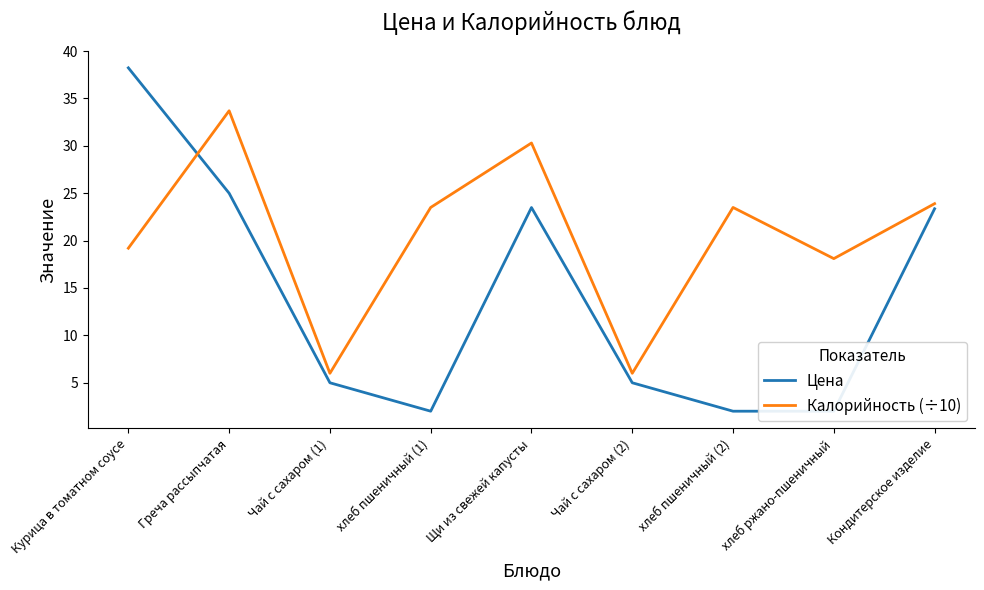

Reading left to right, transcribe all the data shown in this chart.

Цена: Курица в томатном соусе=38.2	Греча рассыпчатая=25.0	Чай с сахаром (1)=5.0	хлеб пшеничный (1)=2.0	Щи из свежей капусты=23.5	Чай с сахаром (2)=5.0	хлеб пшеничный (2)=2.0	хлеб ржано-пшеничный=2.0	Кондитерское изделие=23.4
Калорийность (÷10): Курица в томатном соусе=19.2	Греча рассыпчатая=33.7	Чай с сахаром (1)=6.0	хлеб пшеничный (1)=23.5	Щи из свежей капусты=30.3	Чай с сахаром (2)=6.0	хлеб пшеничный (2)=23.5	хлеб ржано-пшеничный=18.1	Кондитерское изделие=23.9